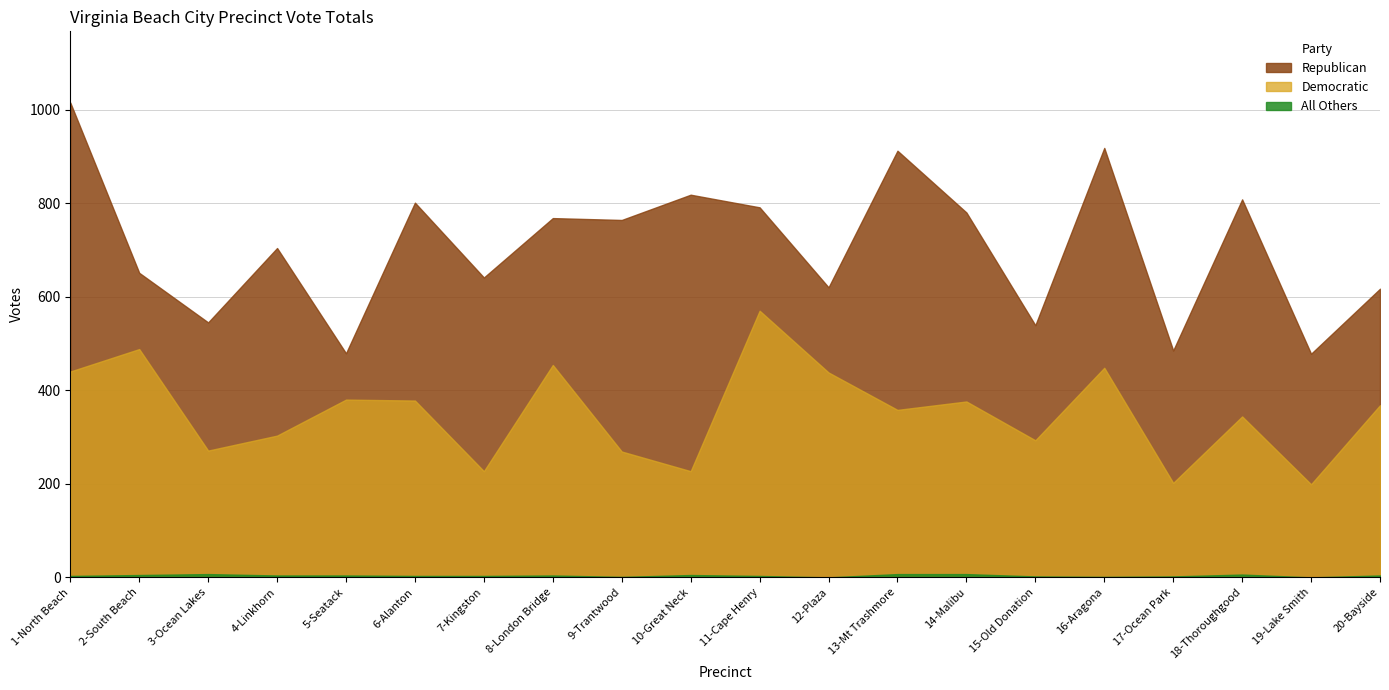

Between 15-Old Donation and 5-Seatack, which is larger?

15-Old Donation